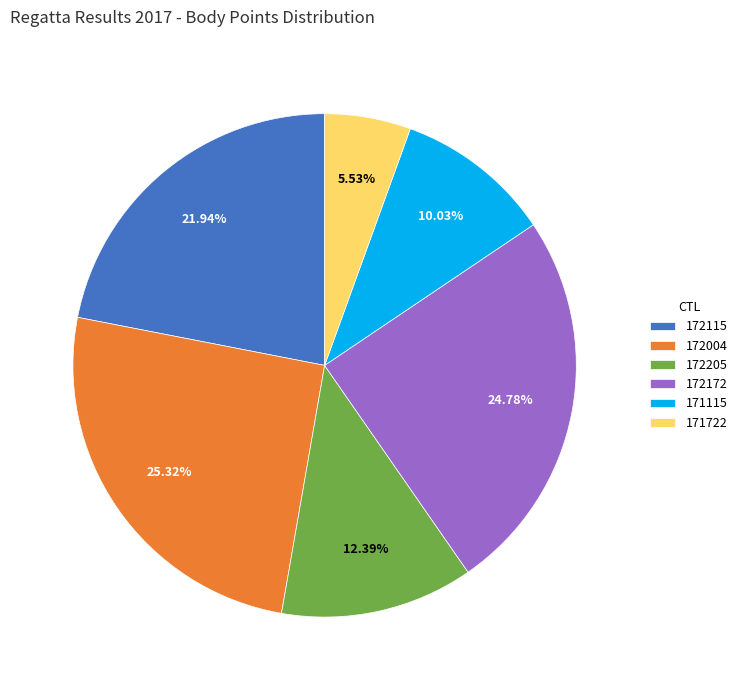

The 171722 slice represents 6% of the pie. True or false?

True